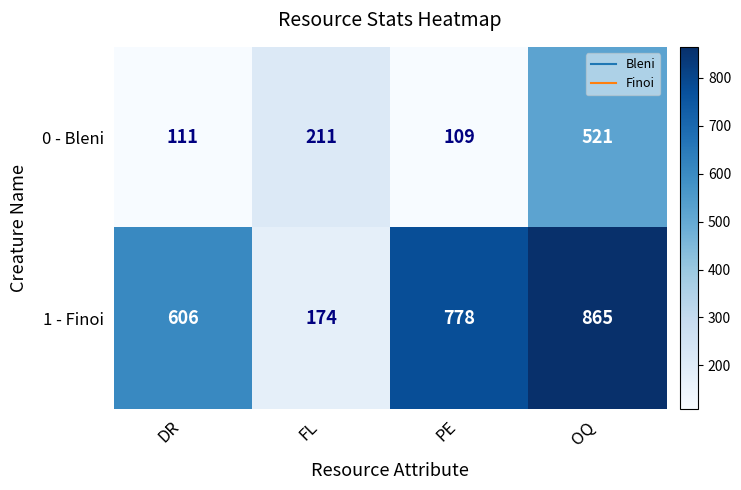

At DR, list the series in order from smallest to largest.

0 - Bleni, 1 - Finoi